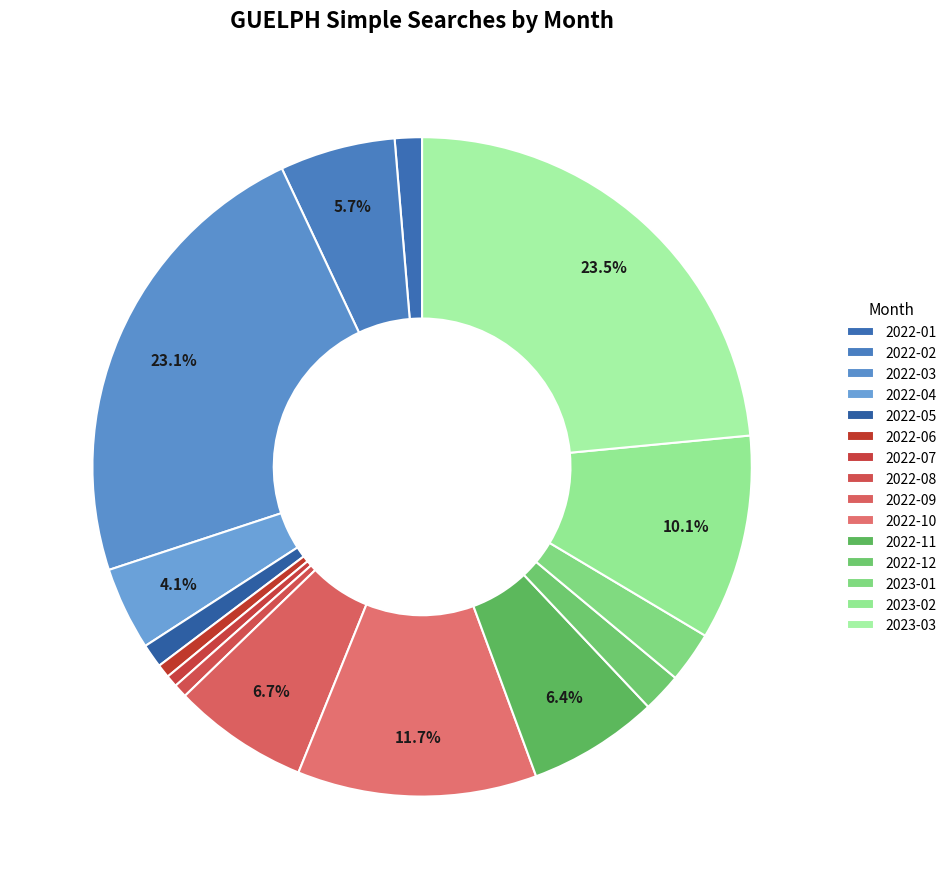

How many segments does this pie chart have?

15